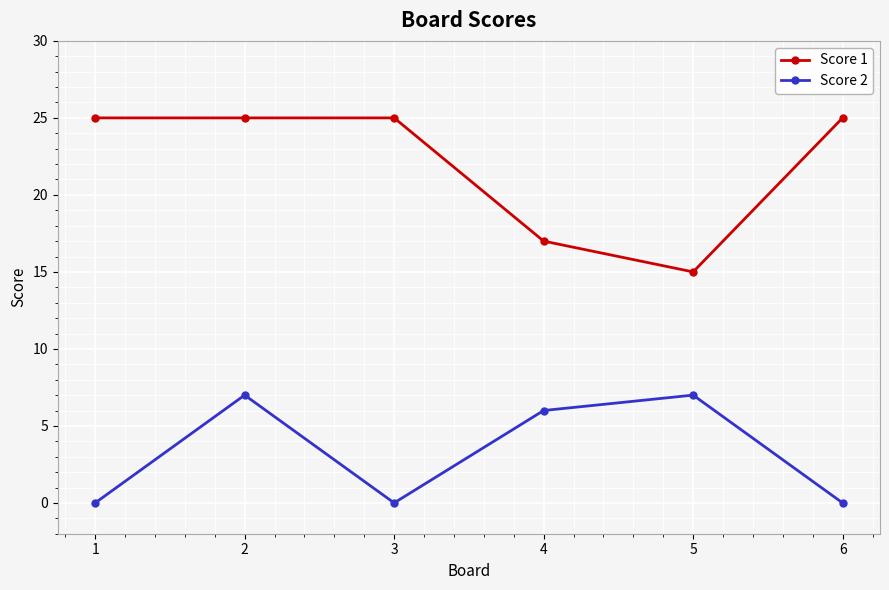

True or false: Score 2 and Score 1 intersect in this chart.

False